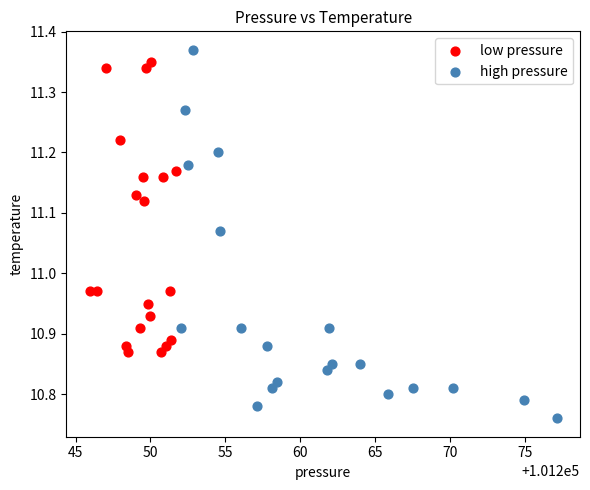

What are all the series names shown in the legend?

low pressure, high pressure